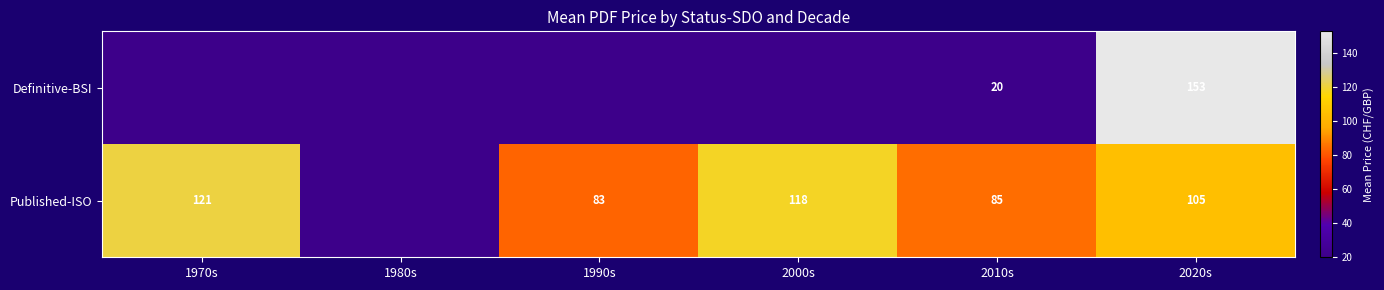

Which has a higher value, 1980s or 2000s?

1980s